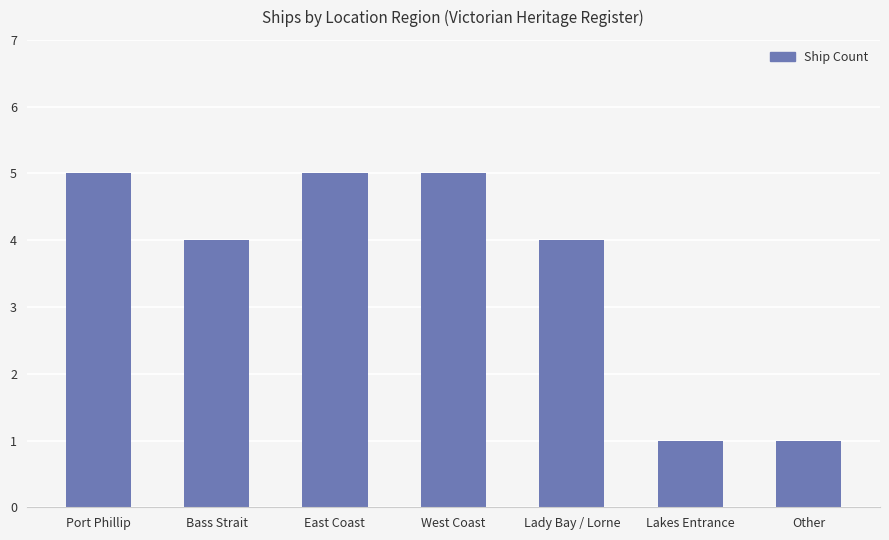

What is the minimum value shown in the chart?

1